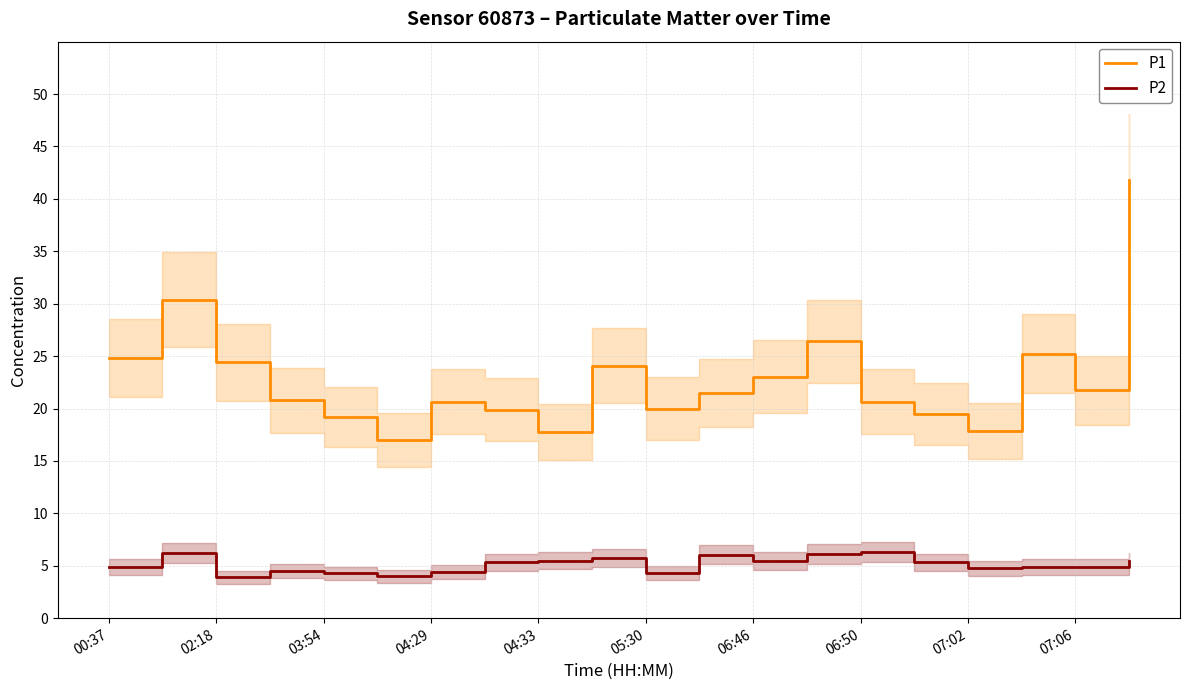

True or false: P2 and P1 intersect in this chart.

False